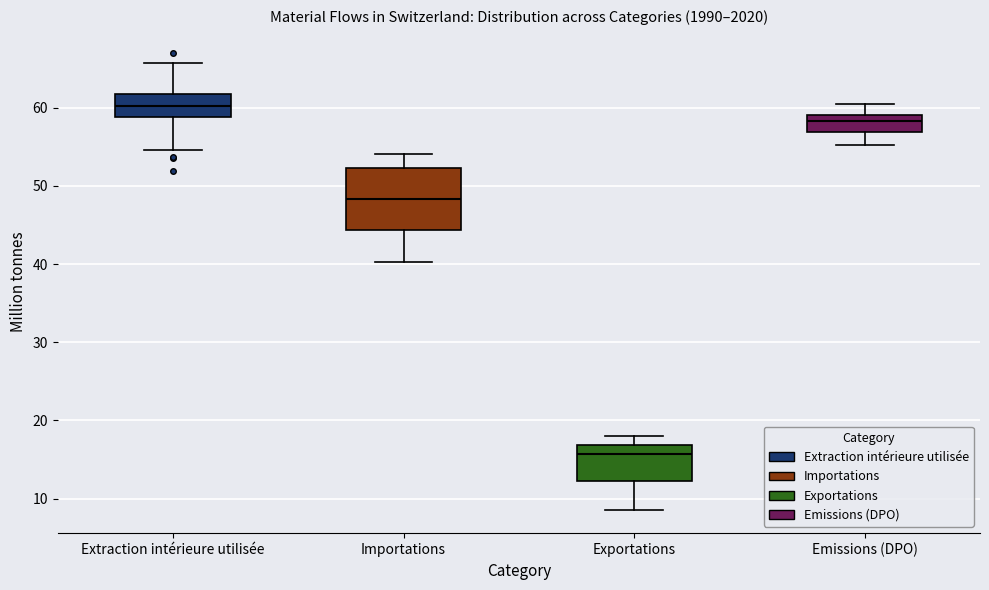

Which box is the tallest, from its lower edge to its upper edge?

Importations